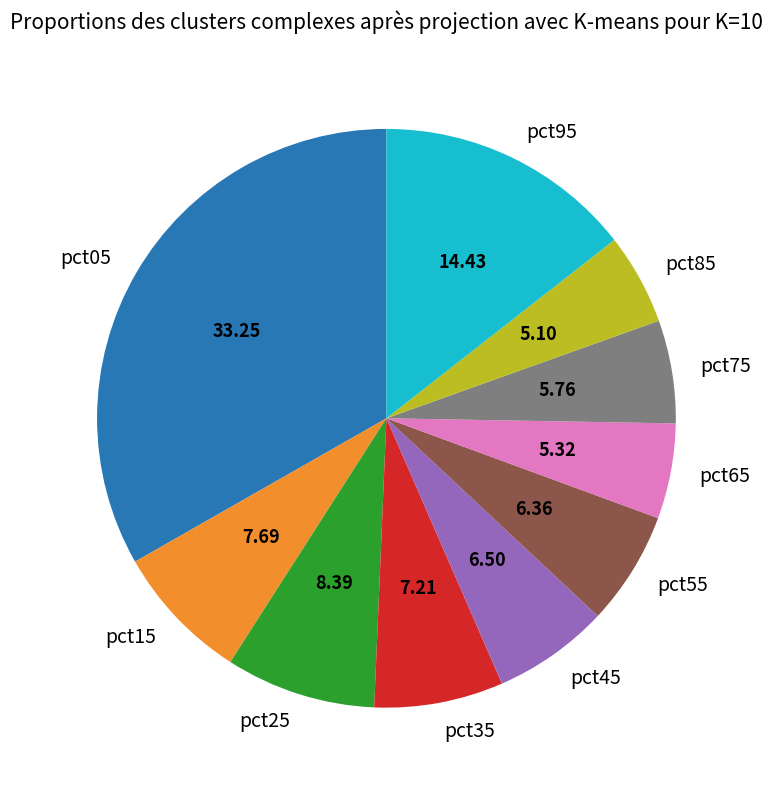

Does pct65 account for over 50% of the chart?

No